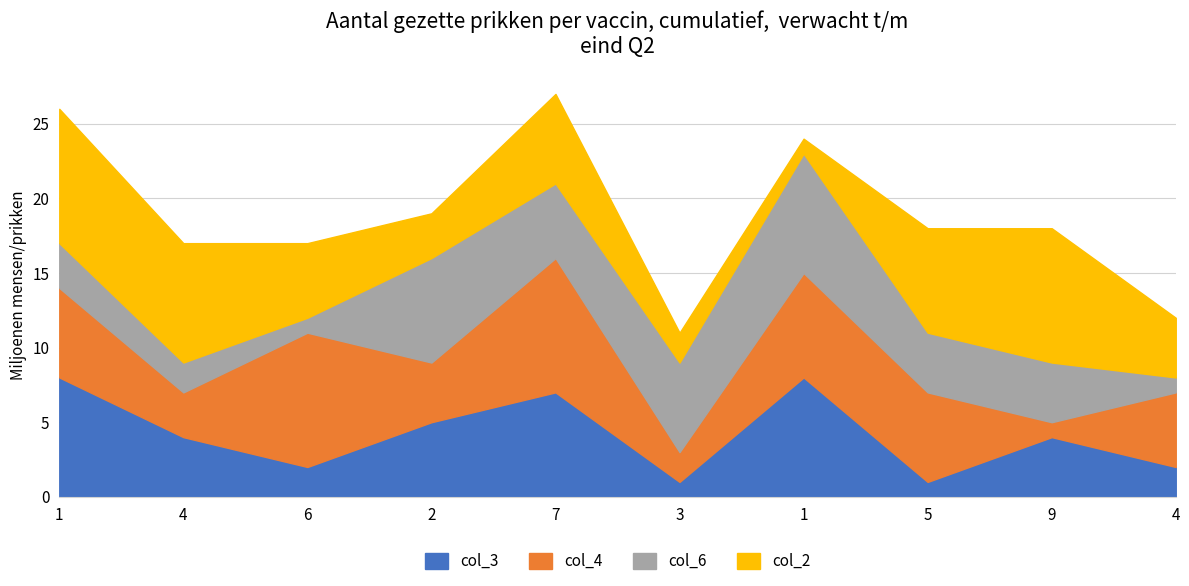

Which series ends up on top after the final intersection of col_2 and col_4?

col_4